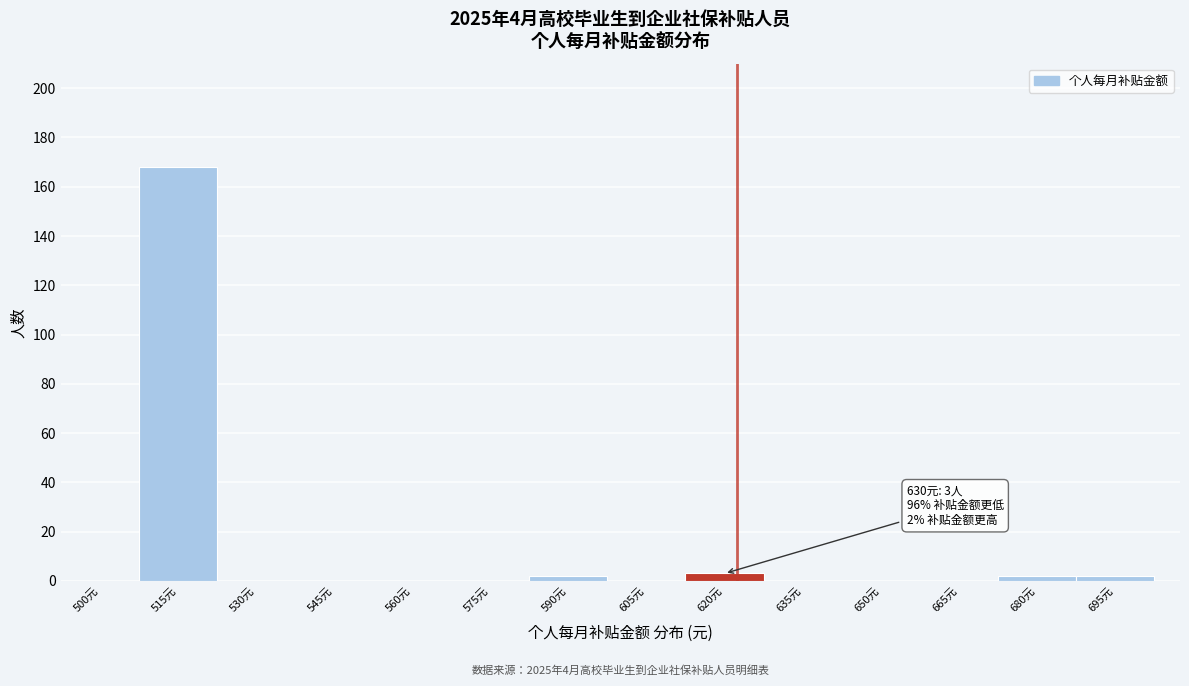

Reading right to left, extract all data points from this chart.

695元=2	680元=2	665元=0	650元=0	635元=0	620元=3	605元=0	590元=2	575元=0	560元=0	545元=0	530元=0	515元=168	500元=0